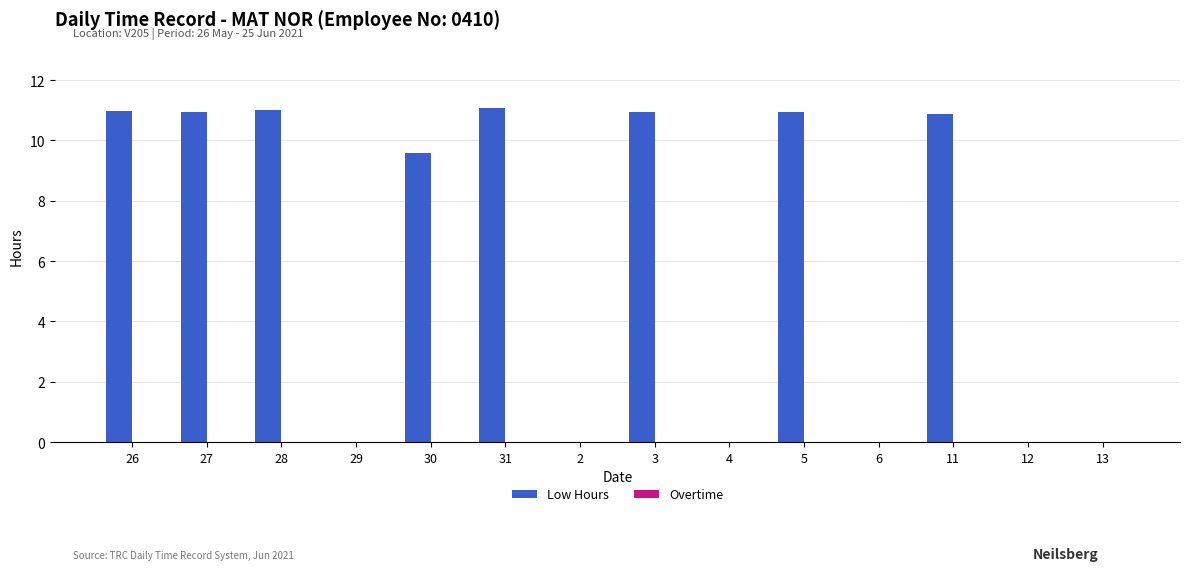

True or false: the data shows 0.0 at 29.

True